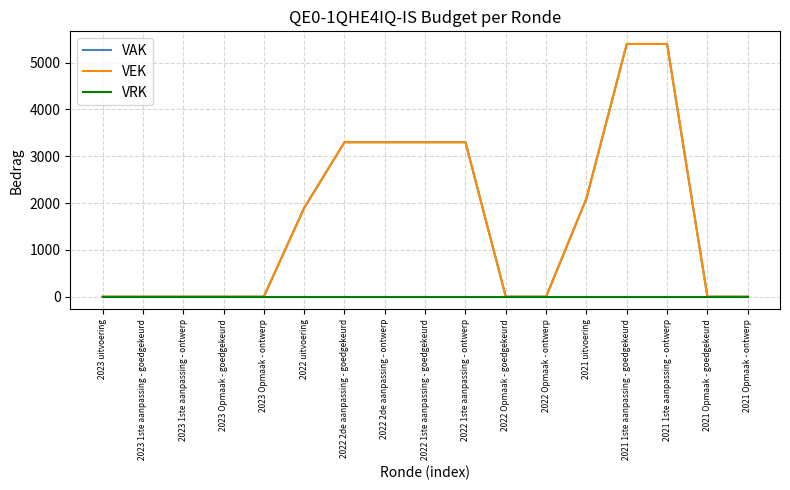

What is the label of the 6th point from the left?

2022 uitvoering